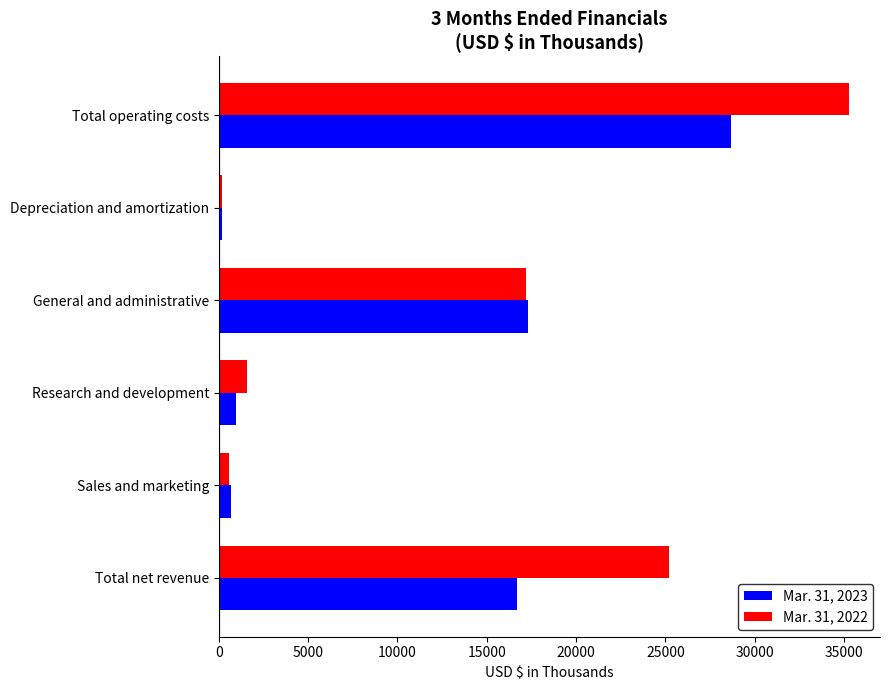

Which series has the largest total across all categories?

Mar. 31, 2022